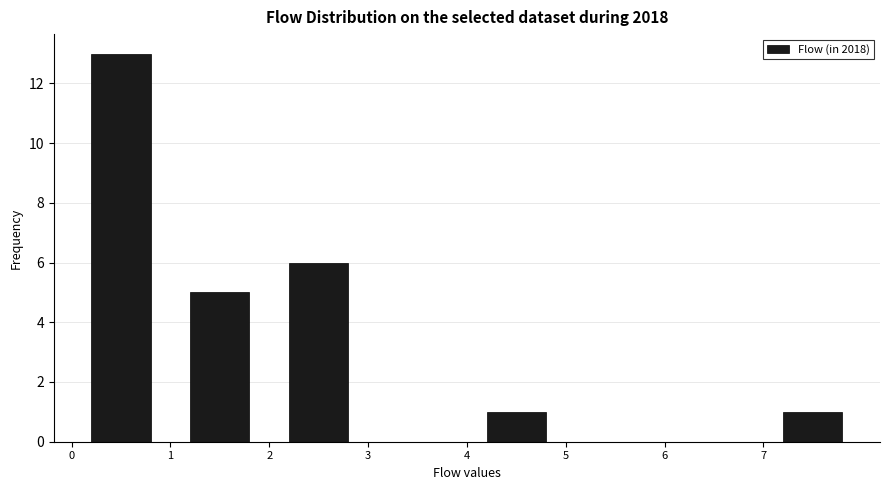

Over which range of the x-axis is the bar tallest?

0 to 1